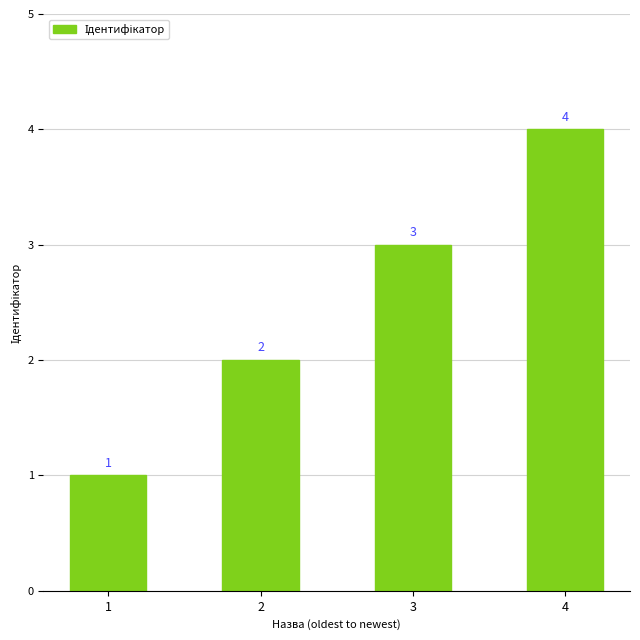

What is the greatest value displayed?

4